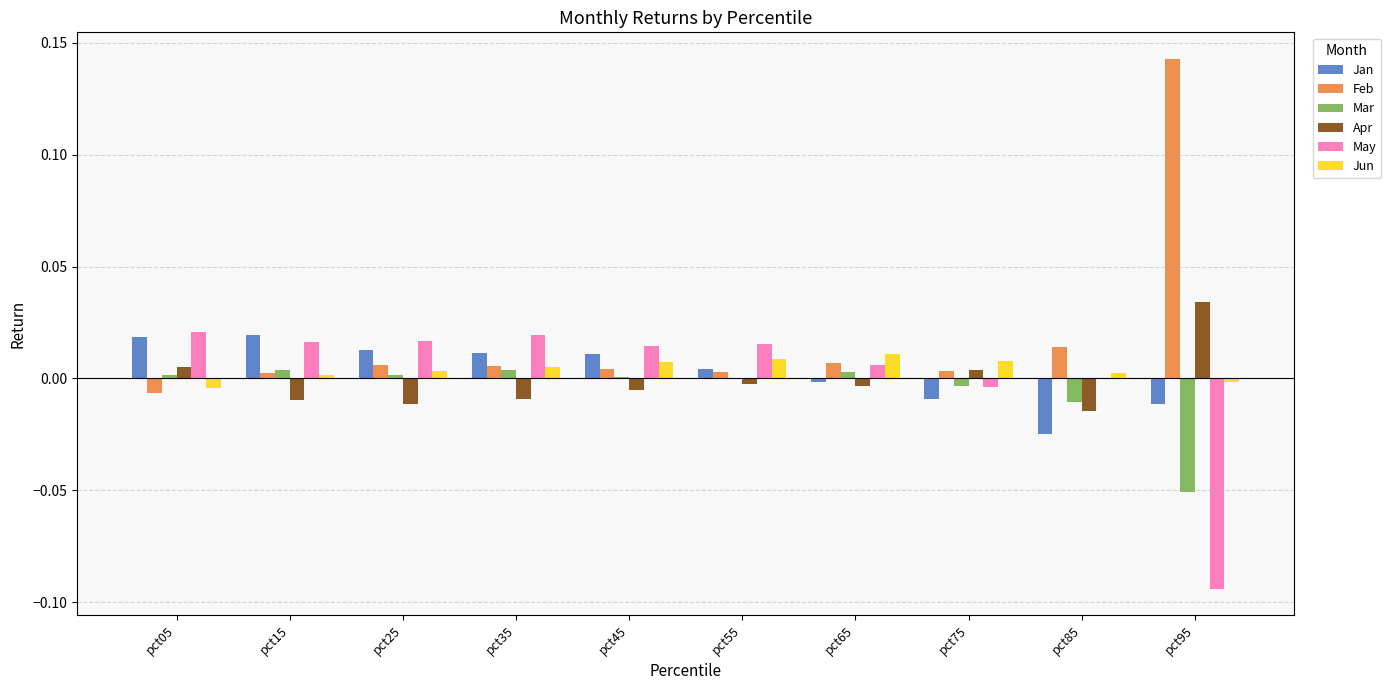

Which category has the highest value across all series?

pct95